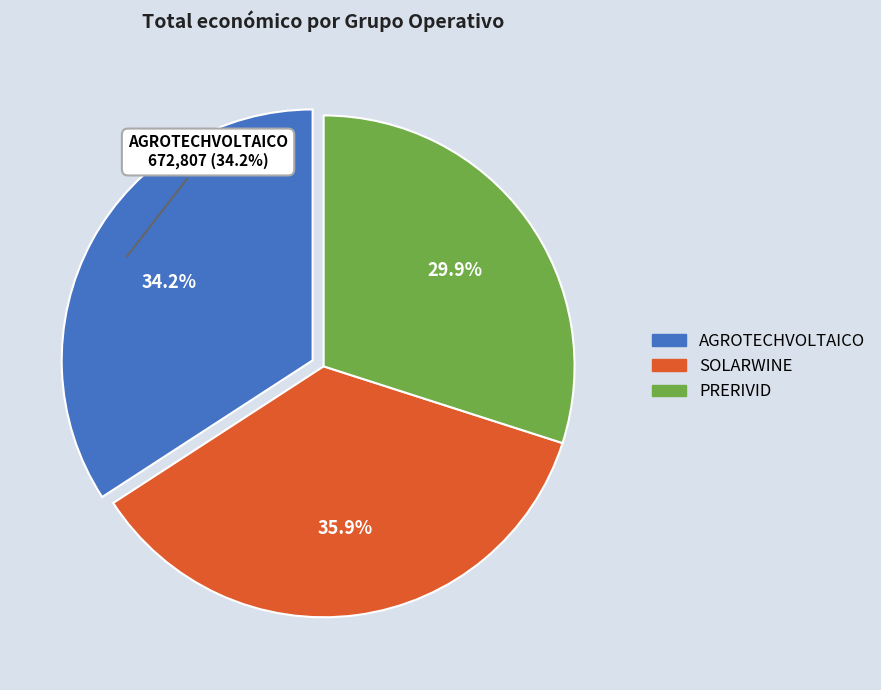

What percentage is the AGROTECHVOLTAICO slice, to the nearest percent?

34%